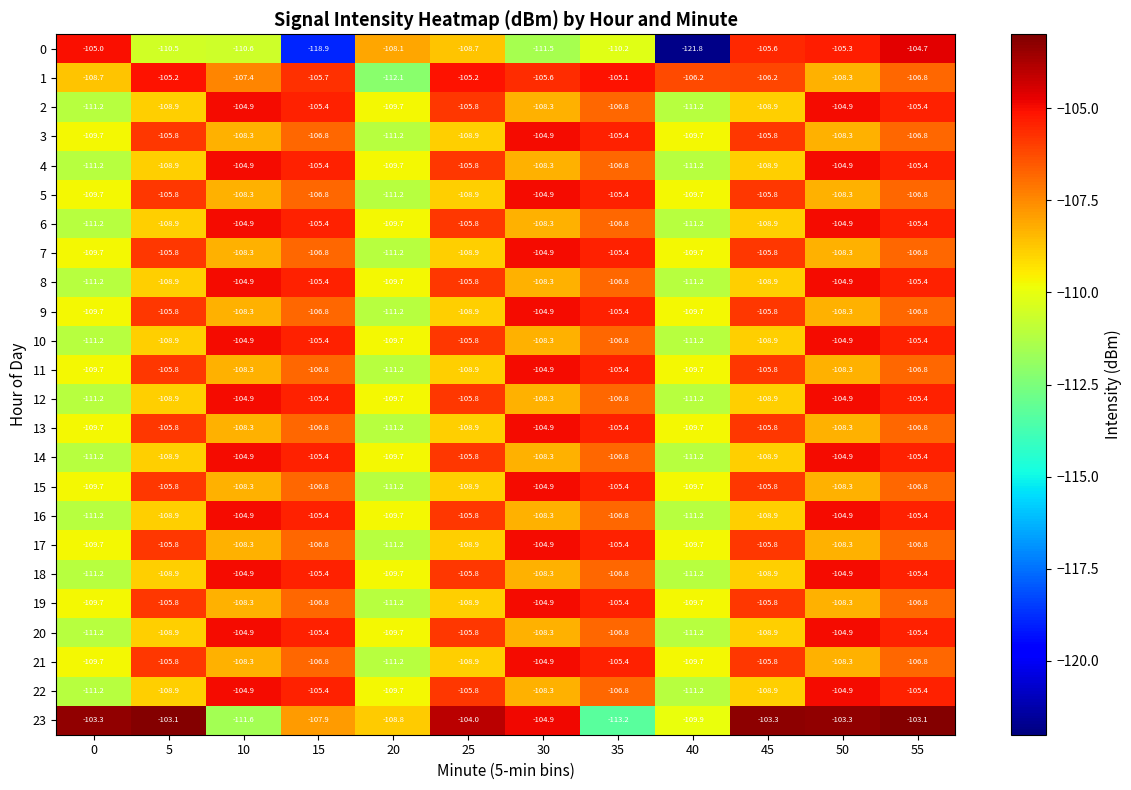

What is the difference between the highest and lowest values at 20?

4.0